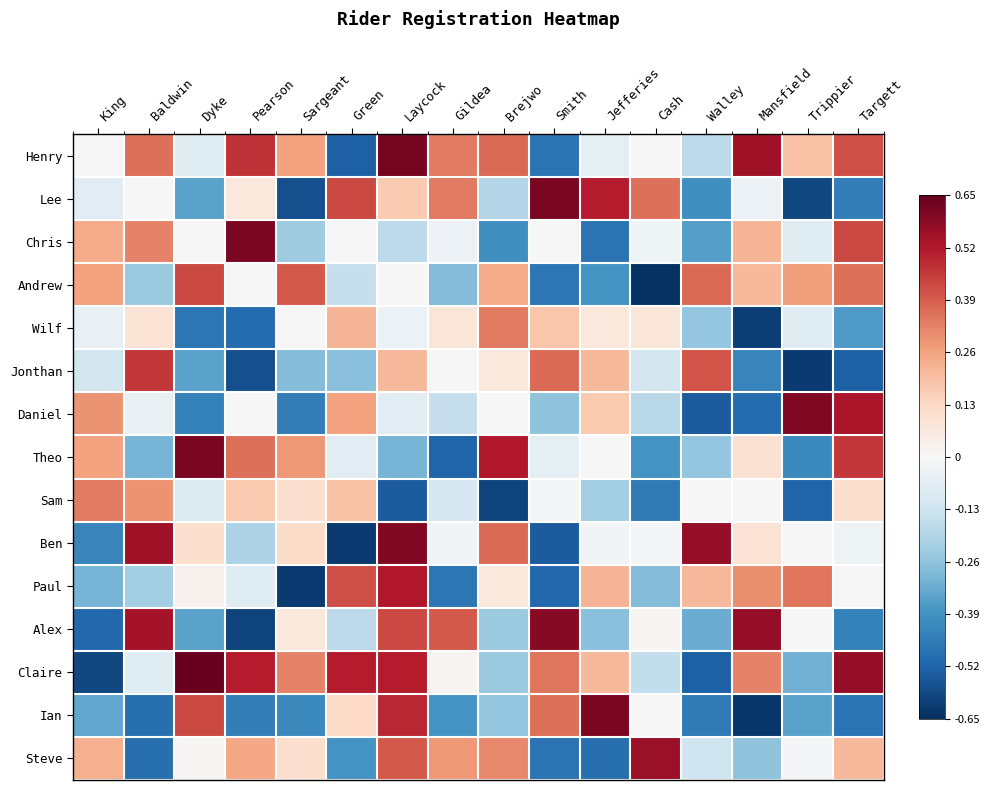

What is the smallest value displayed?

-0.6